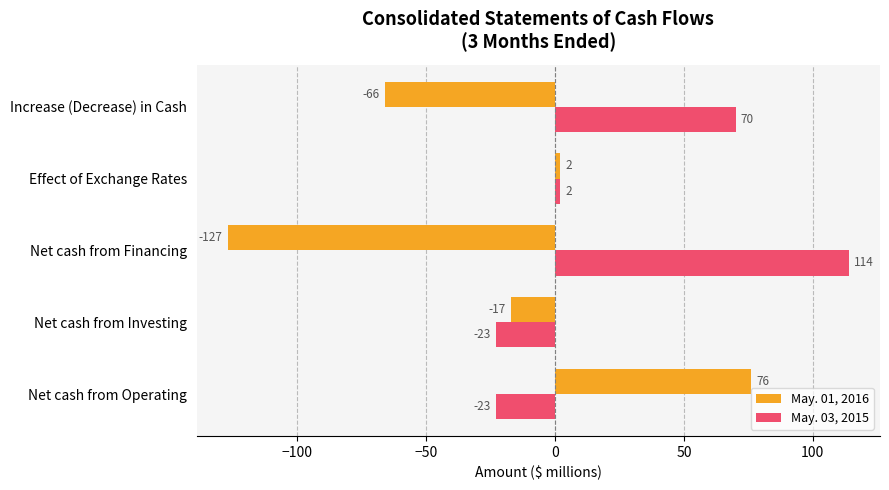

The value of May. 03, 2015 at Increase (Decrease) in Cash is 49. True or false?

False